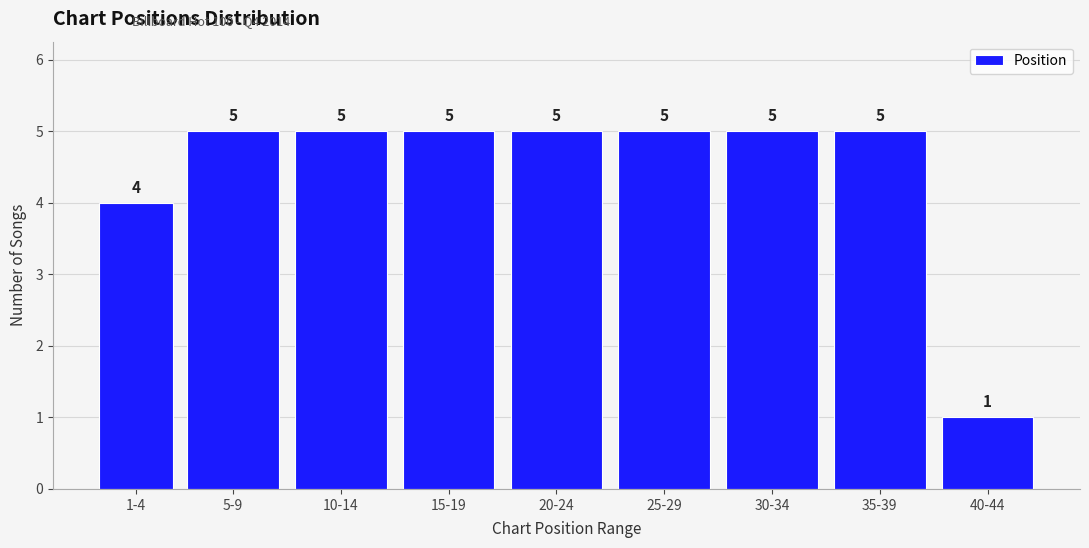

Reading right to left, transcribe all the data shown in this chart.

40-44=1	35-39=5	30-34=5	25-29=5	20-24=5	15-19=5	10-14=5	5-9=5	1-4=4